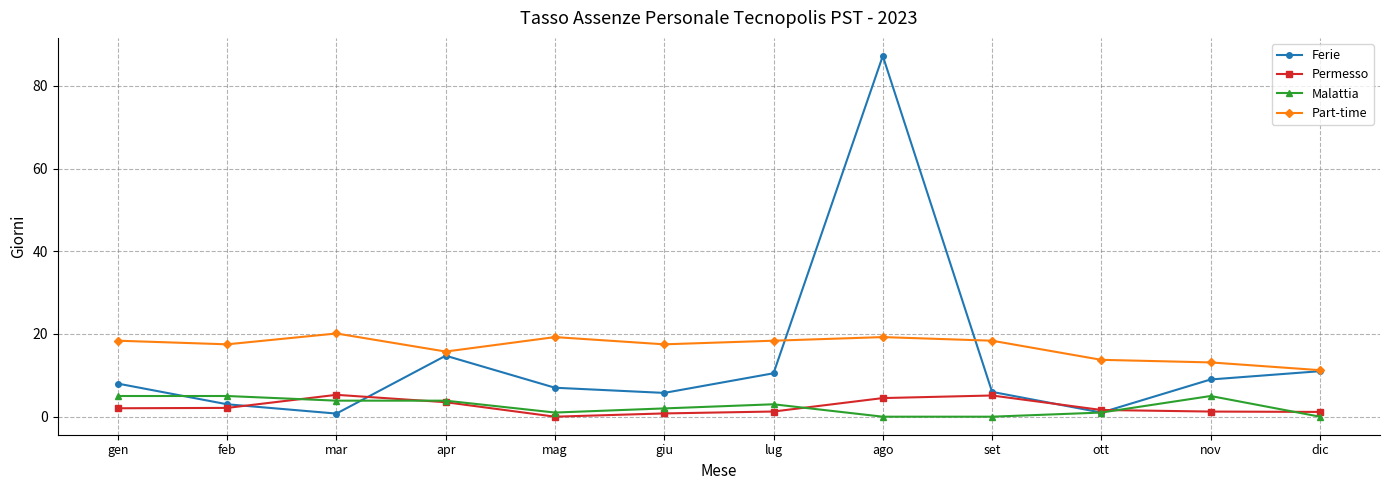

What is the approximate value of Ferie at set?

6.0